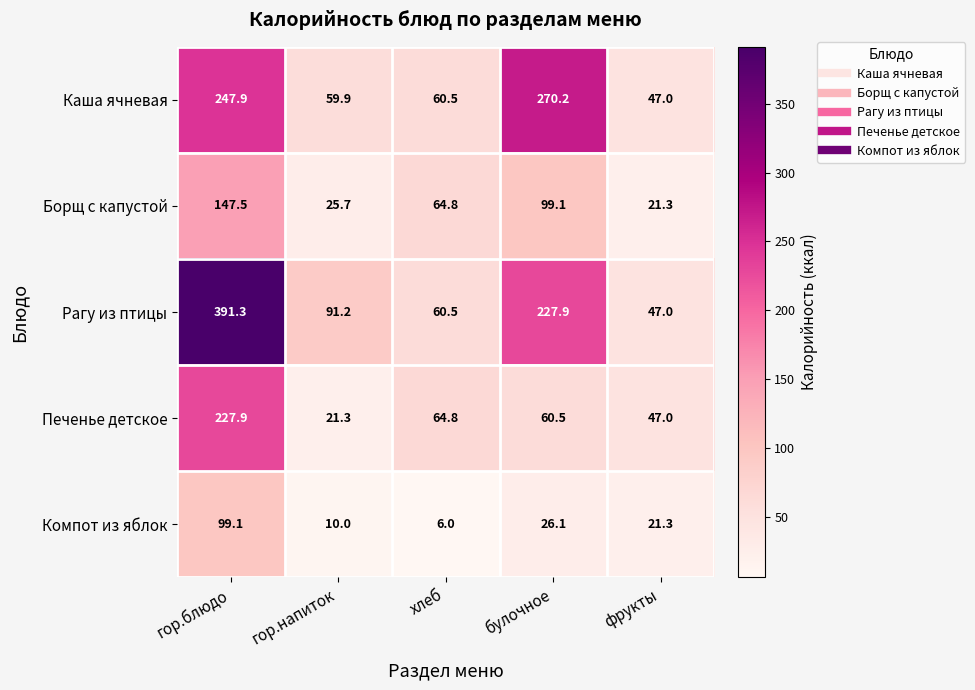

Rank the series by their maximum value, from lowest to highest.

Компот из яблок, Борщ с капустой, Печенье детское, Каша ячневая, Рагу из птицы